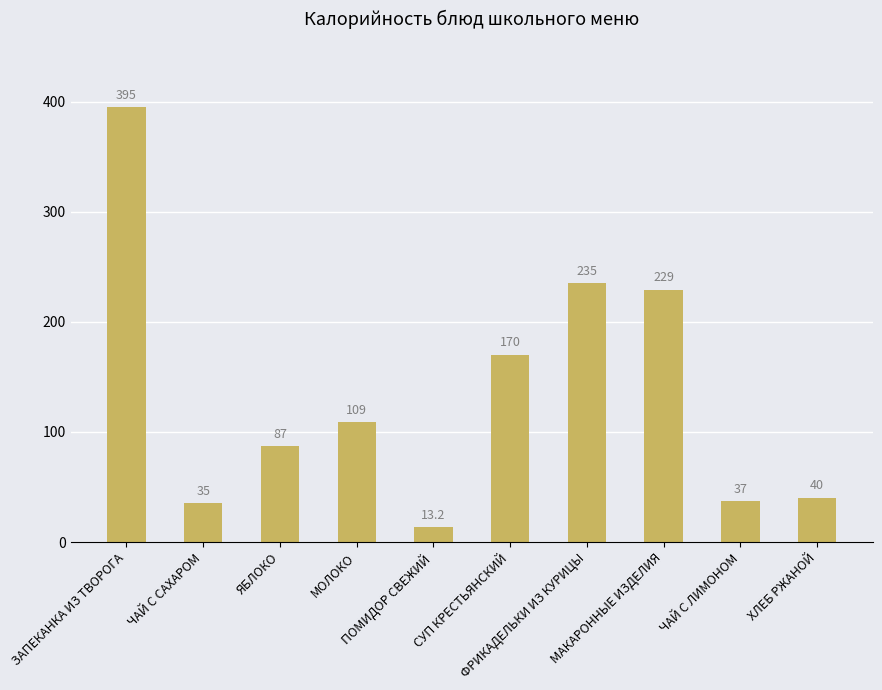

Which label corresponds to the largest value in the chart?

ЗАПЕКАНКА ИЗ ТВОРОГА